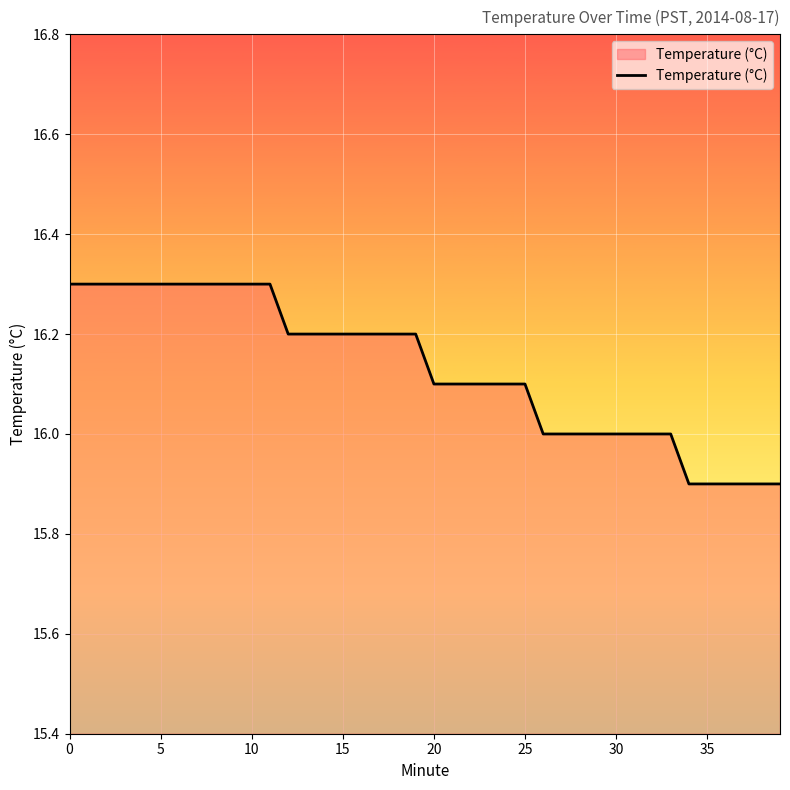

What is the maximum value shown in the chart?

16.3